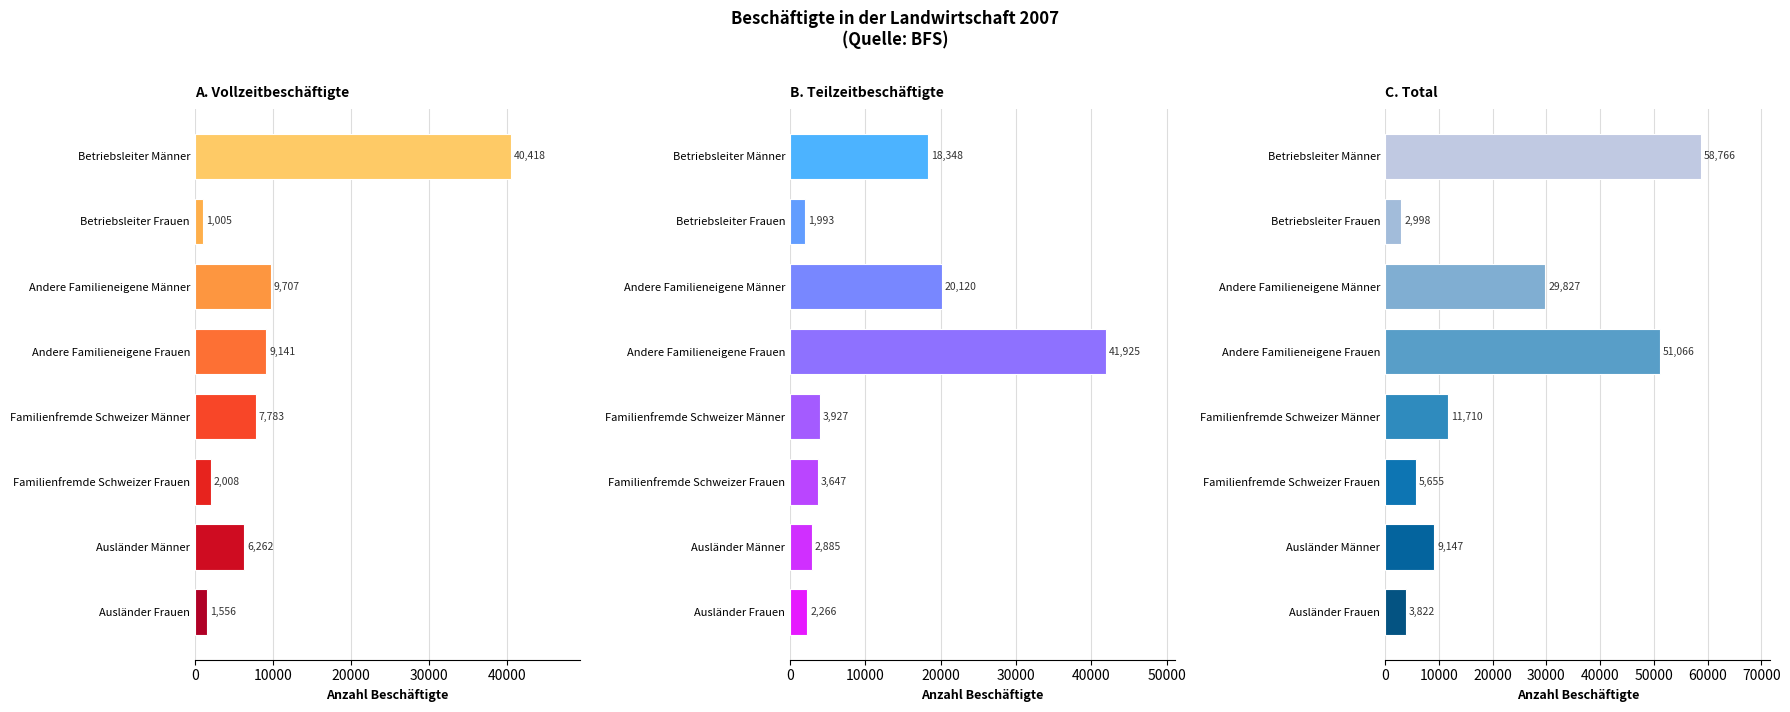

Rank the series by their maximum value, from highest to lowest.

Total, Teilzeitbeschäftigte, Vollzeitbeschäftigte